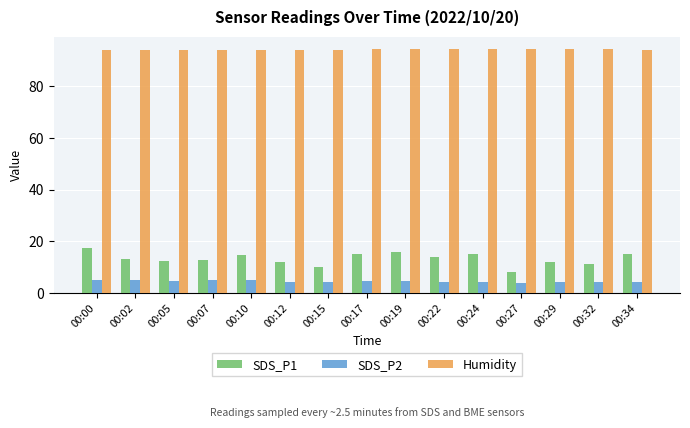

At how many categories does at least one series exceed 68?

15